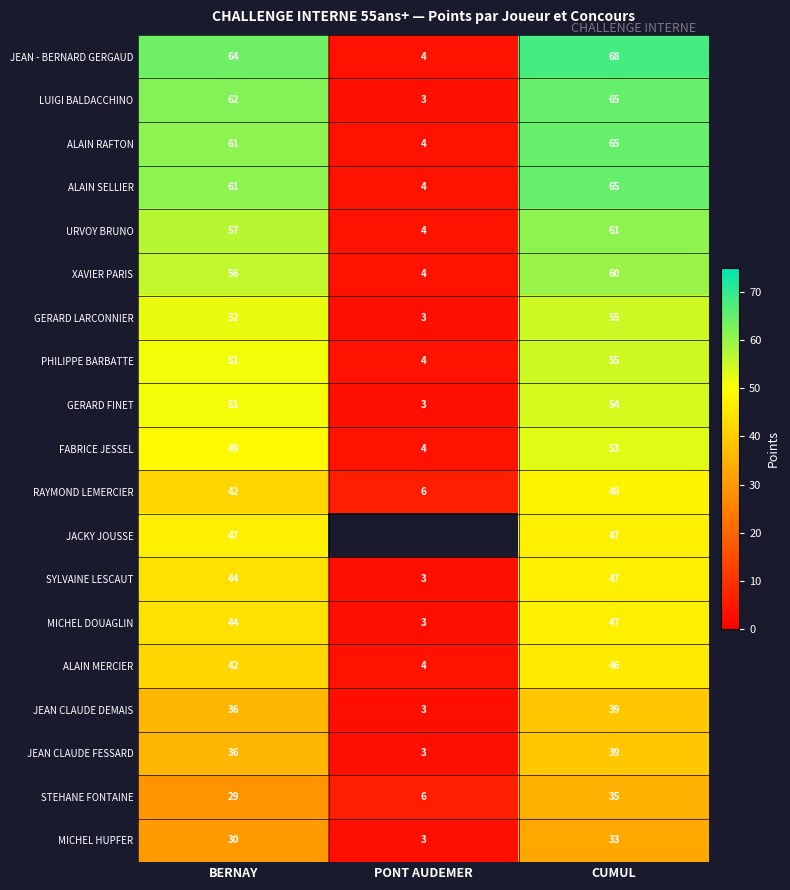

At which category is the sum across all series the highest?

CUMUL